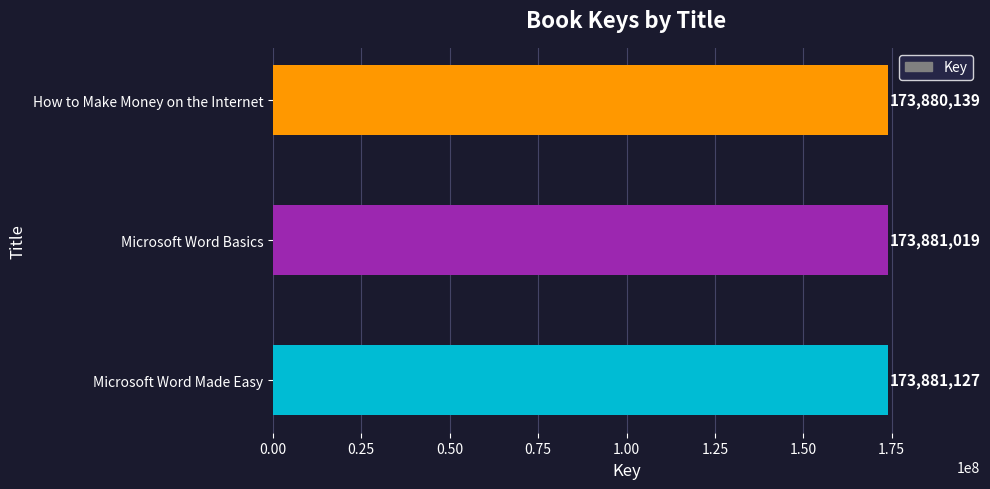

What is the difference between the maximum and minimum values?

988